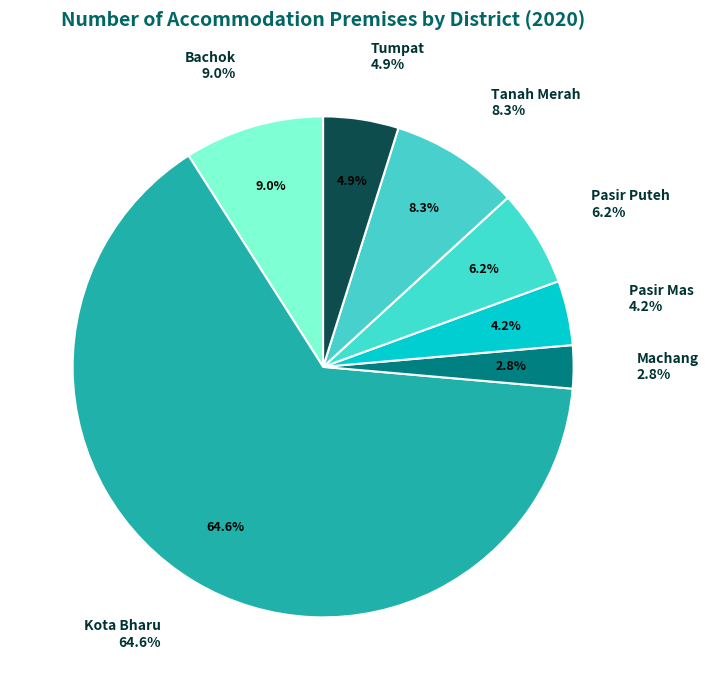

Does Kota Bharu represent more than half of the total?

Yes